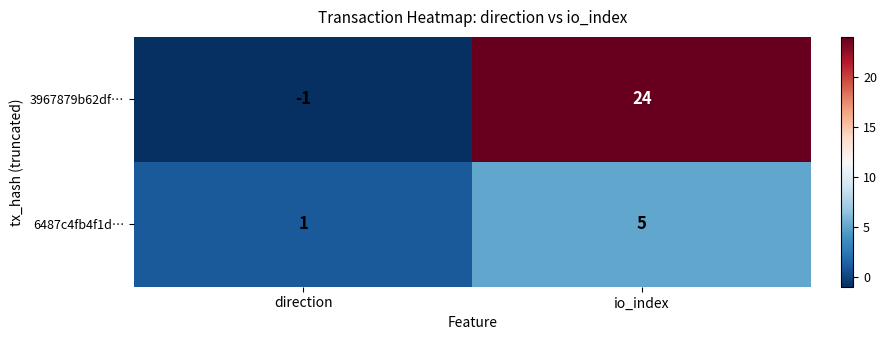

Which series has the widest spread of values?

3967879b62df…